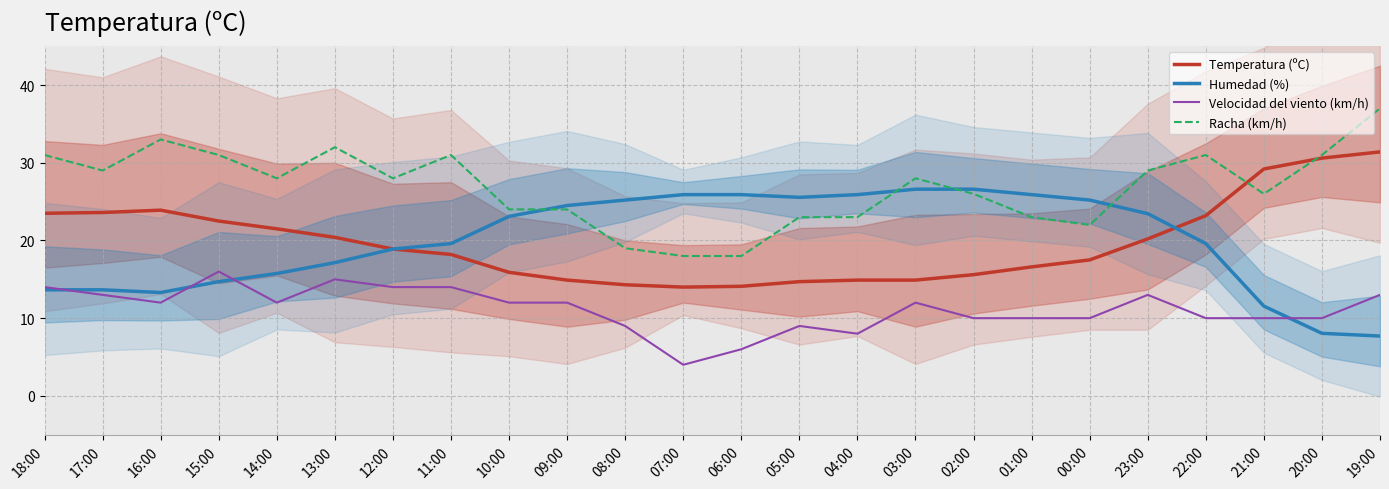

True or false: Velocidad del viento (km/h) has more than 2 points higher than both neighbors.

True